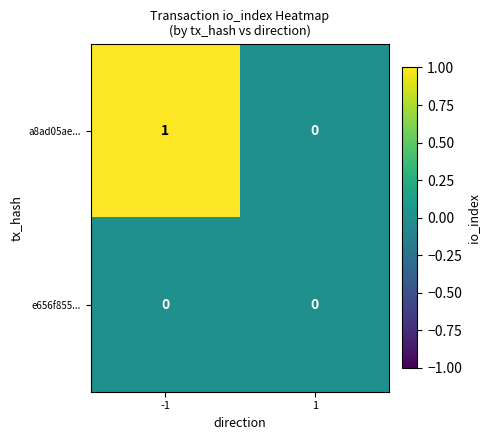

Which series has the largest range (max minus min)?

a8ad05ae...